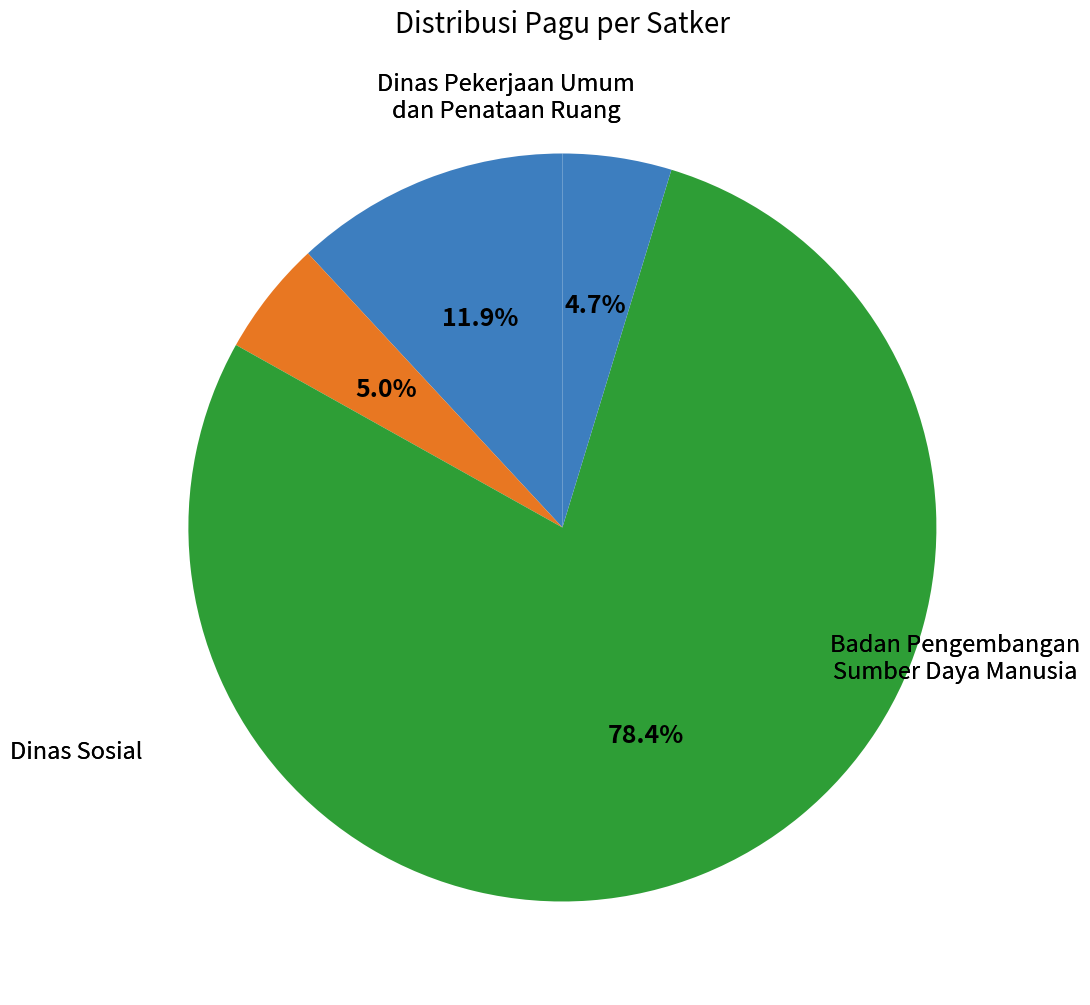

How many segments does this pie chart have?

4